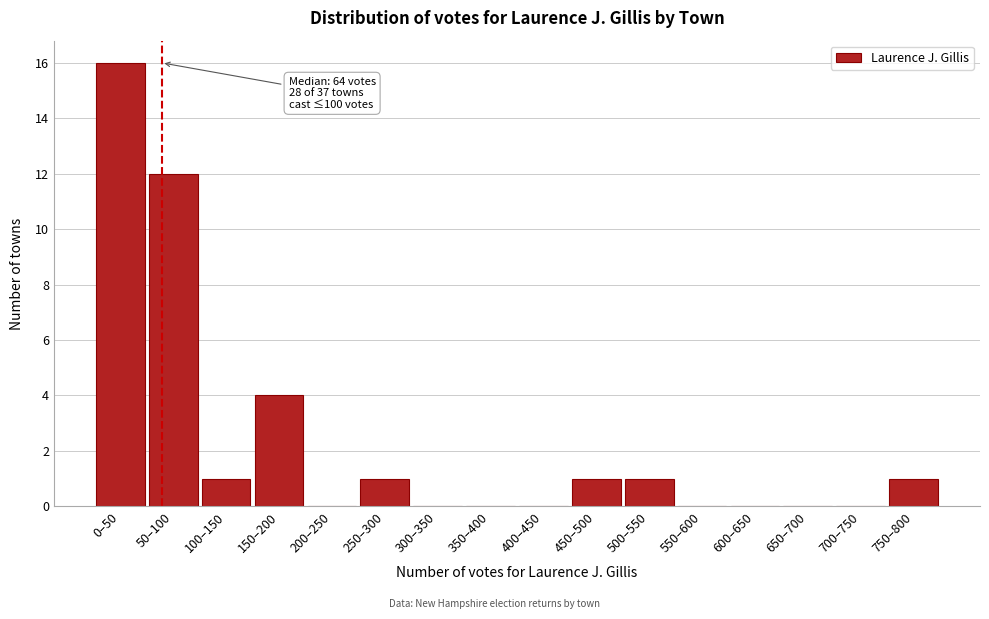

Reading right to left, extract all data points from this chart.

750–800=1	700–750=0	650–700=0	600–650=0	550–600=0	500–550=1	450–500=1	400–450=0	350–400=0	300–350=0	250–300=1	200–250=0	150–200=4	100–150=1	50–100=12	0–50=16